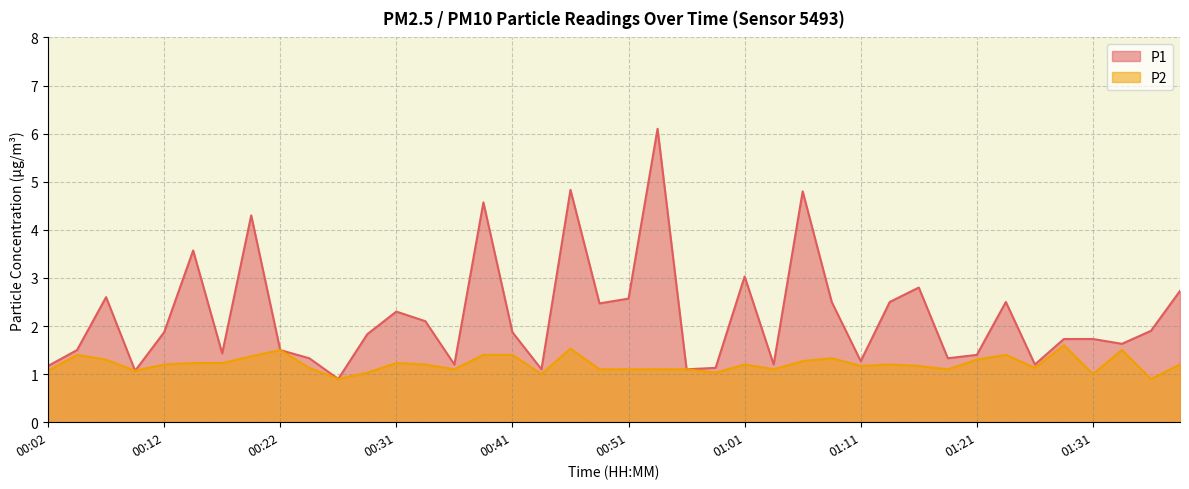

At how many categories does at least one series exceed 1?

39